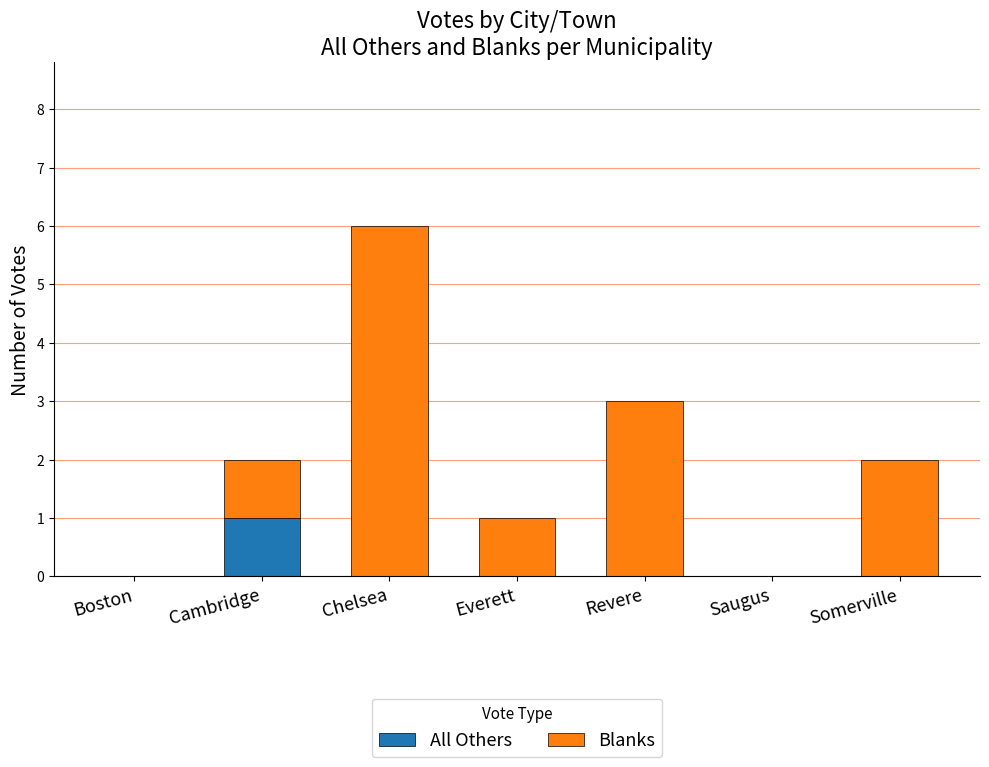

Are the bars horizontal?

No